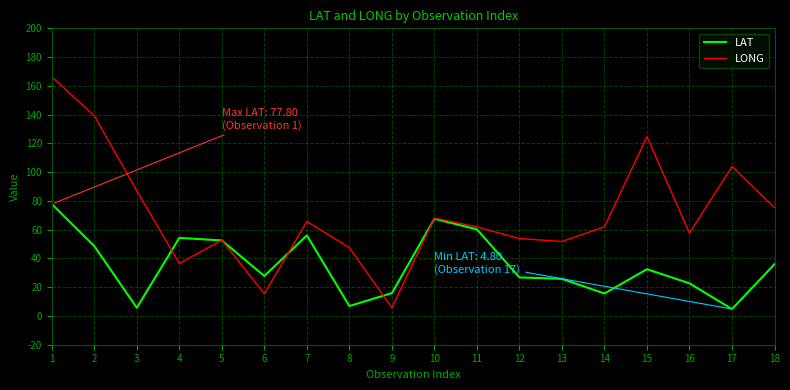

Rank the series at 16 from highest to lowest value.

LONG, LAT